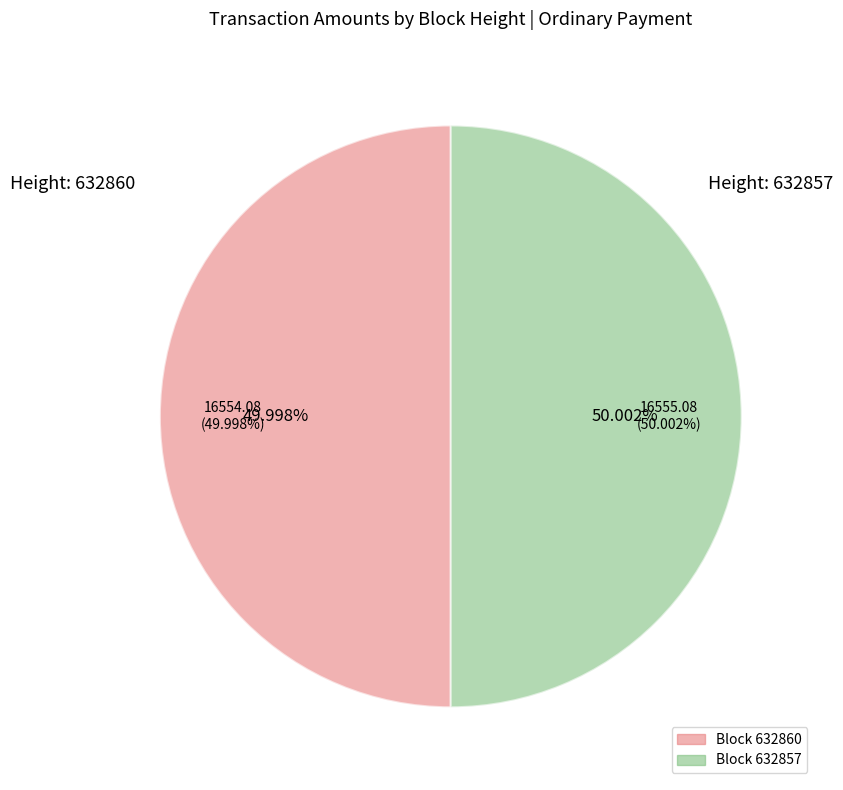

What is the ratio of the value at 632857 to the value at 632860?

1.0